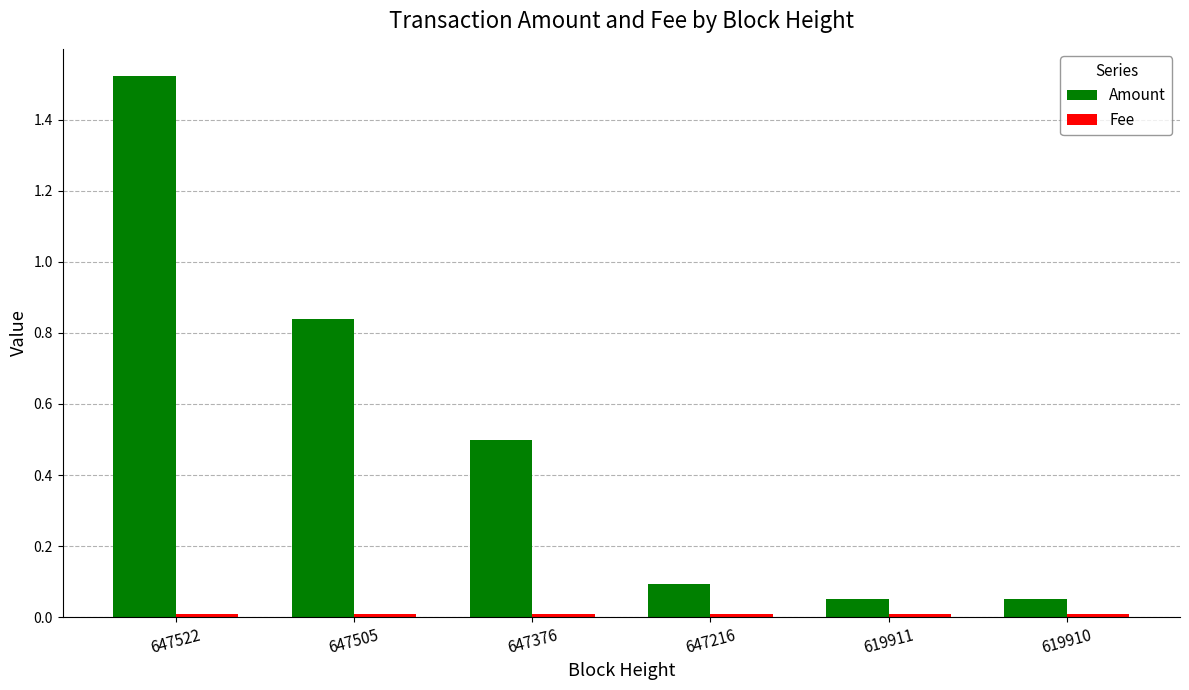

How many categories are shown in the chart?

6